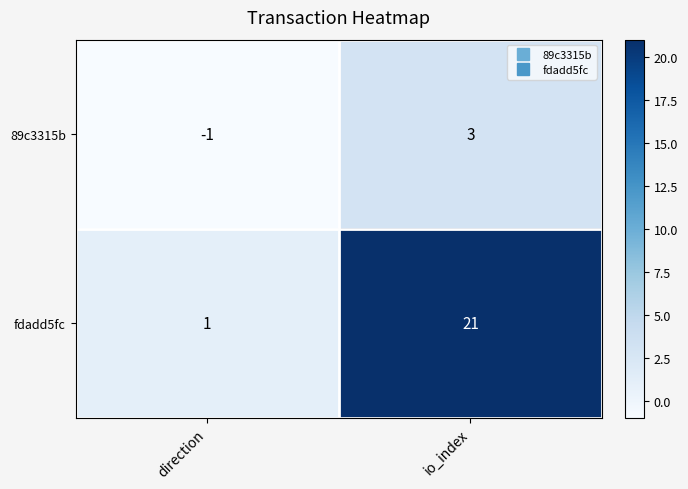

List the series in order of their peak value, highest first.

fdadd5fc, 89c3315b